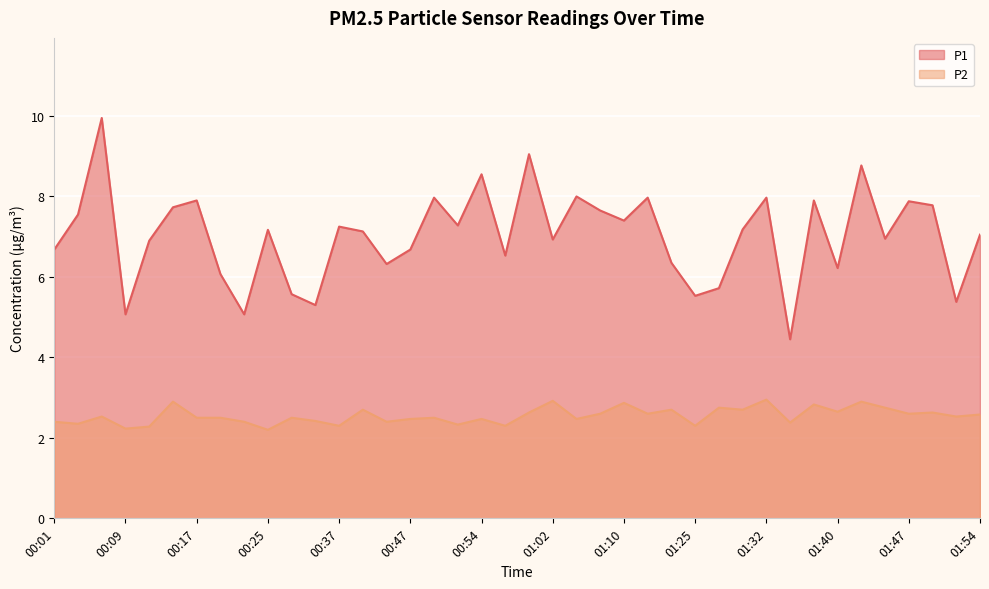

What is the approximate value of P2 at 01:27?

2.8